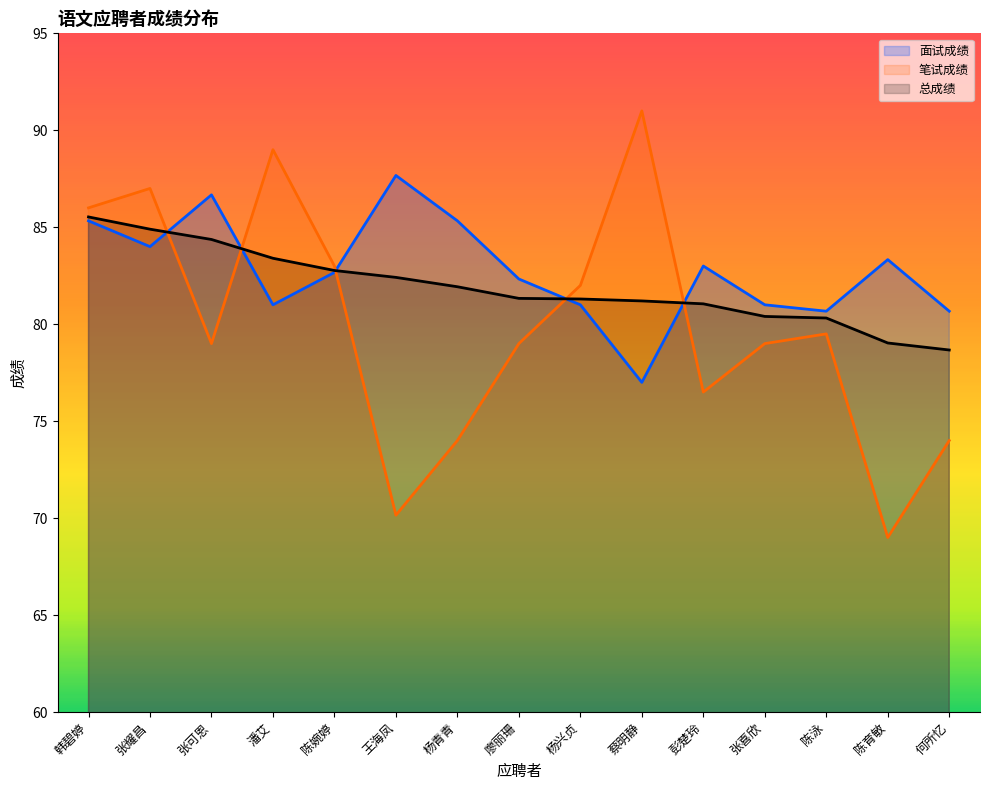

What is the minimum value for 面试成绩?

77.0